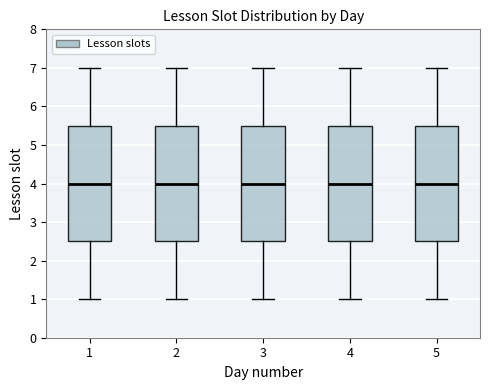

Where does the lower whisker of the box at x = 5 end on the y-axis? The values are not printed on the chart, so give them approximately, as read against the axis.

1.0